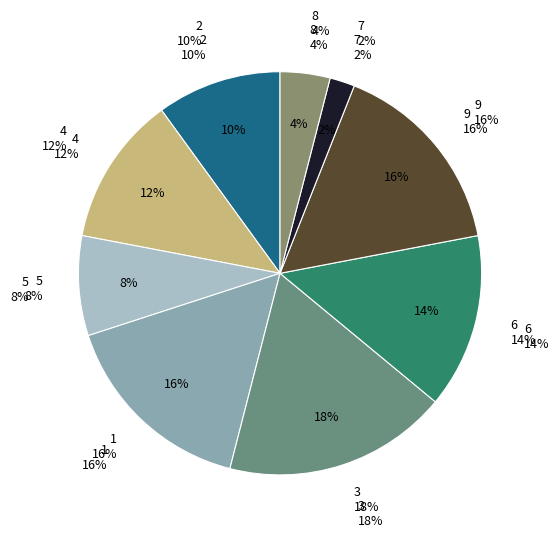

Rank the categories by value from lowest to highest.

7, 8, 5, 2, 4, 6, 1, 9, 3